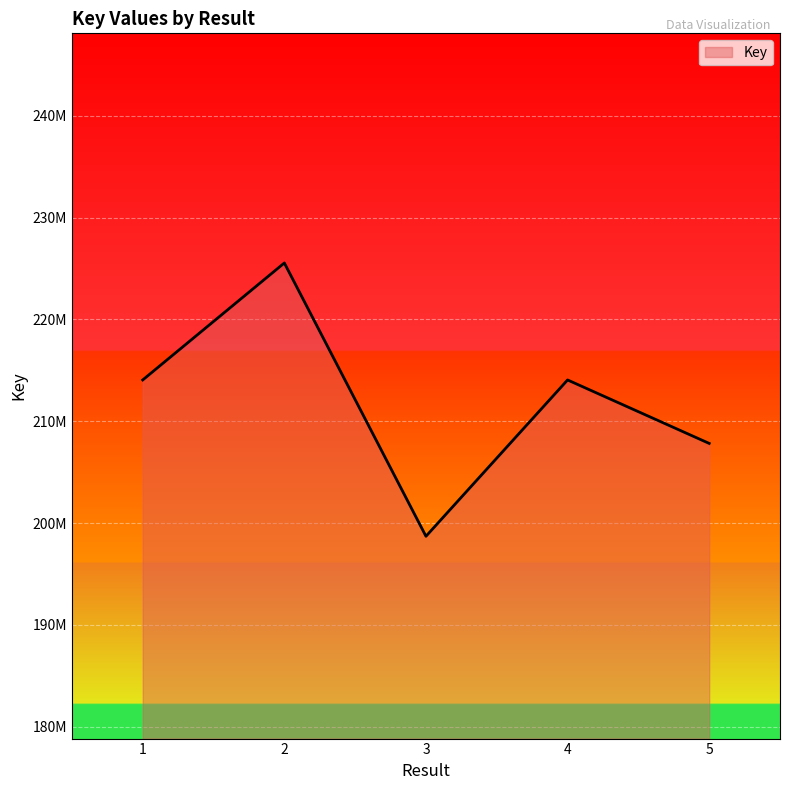

How many interior local peaks (higher than both neighbors) does the data have?

2